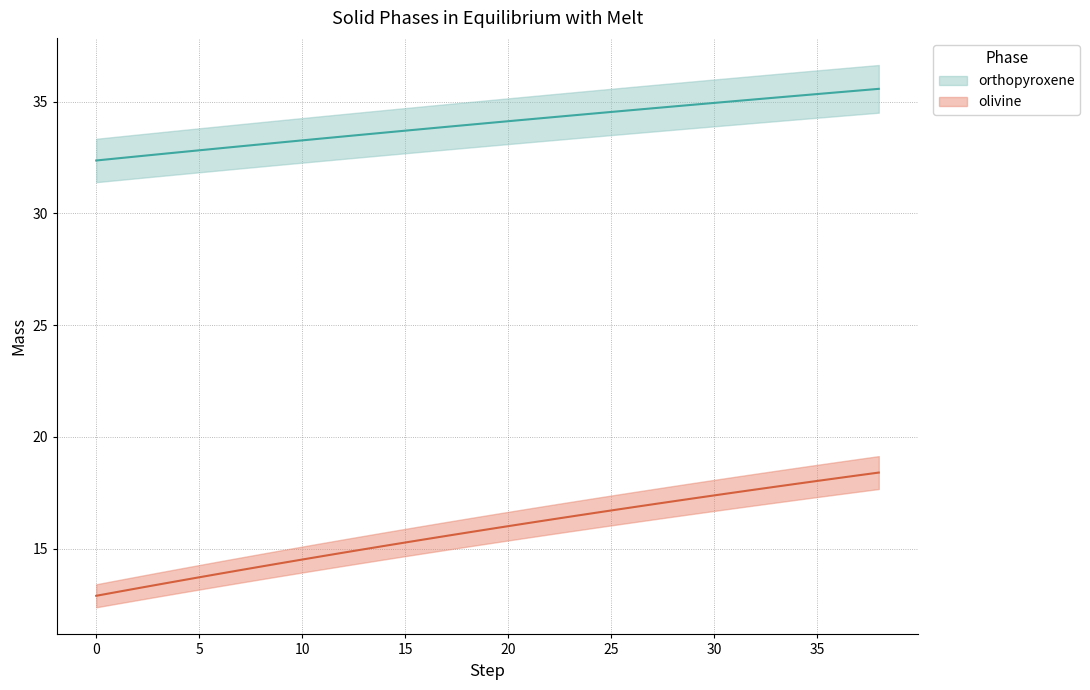

Where does the orthopyroxene series first go above 34?

19